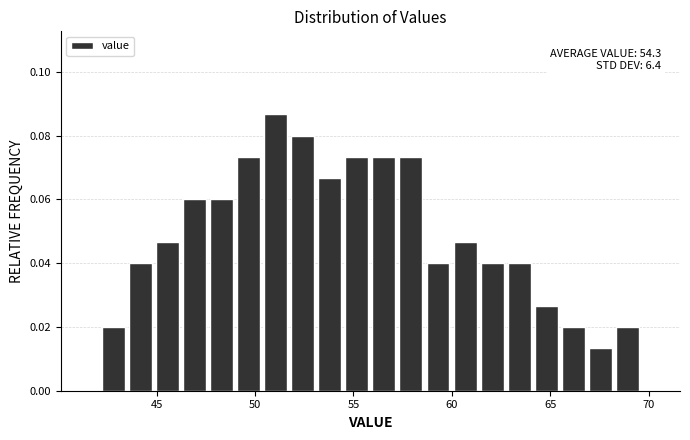

Around what value on the x-axis is the tallest bar? Give the approximate position of its centre, as read against the axis.

51.0